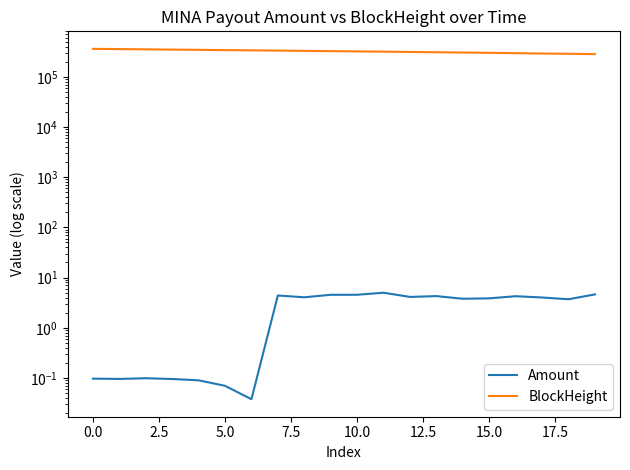

Rank the series at 15 from highest to lowest value.

BlockHeight, Amount